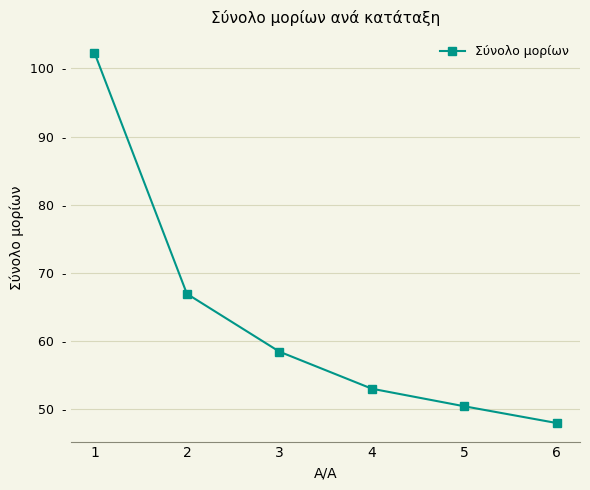

The chart shows a value of 47.9 at 6. True or false?

True